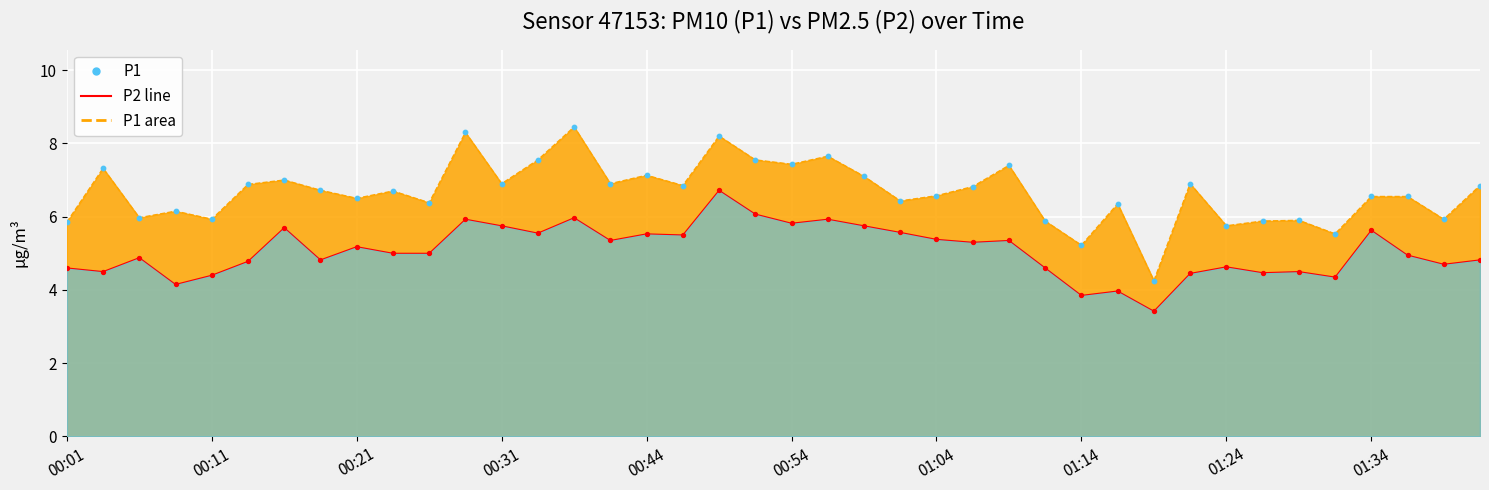

Which series contains the lowest Y value?

P2 points